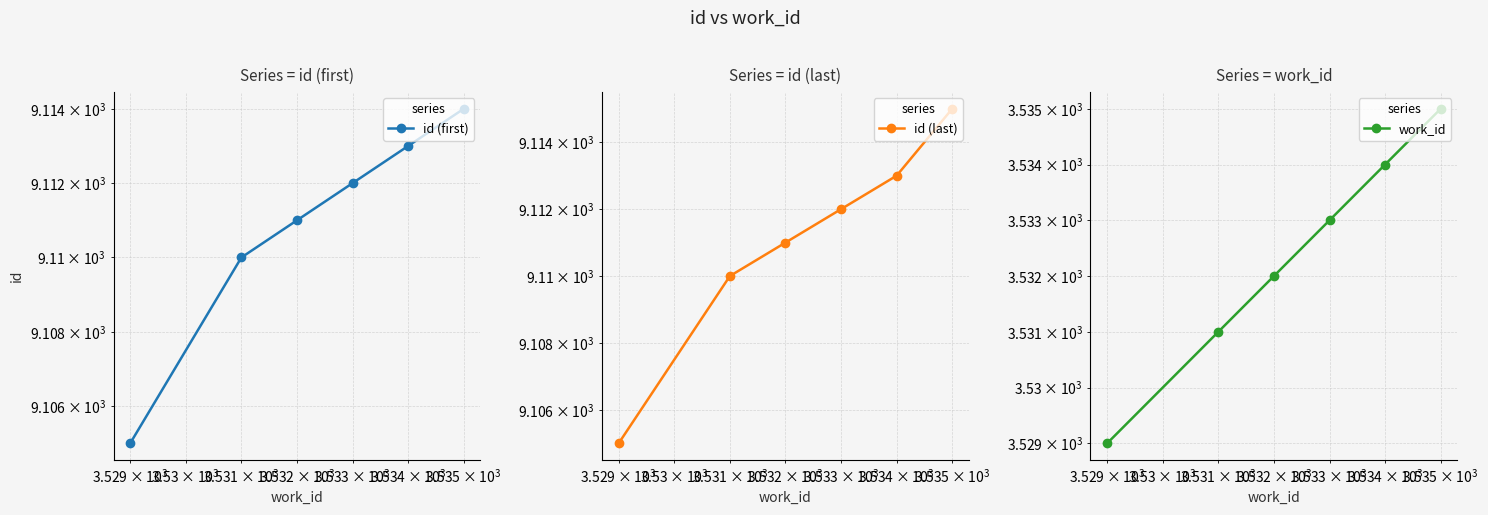

Does the chart have visible grid lines?

Yes